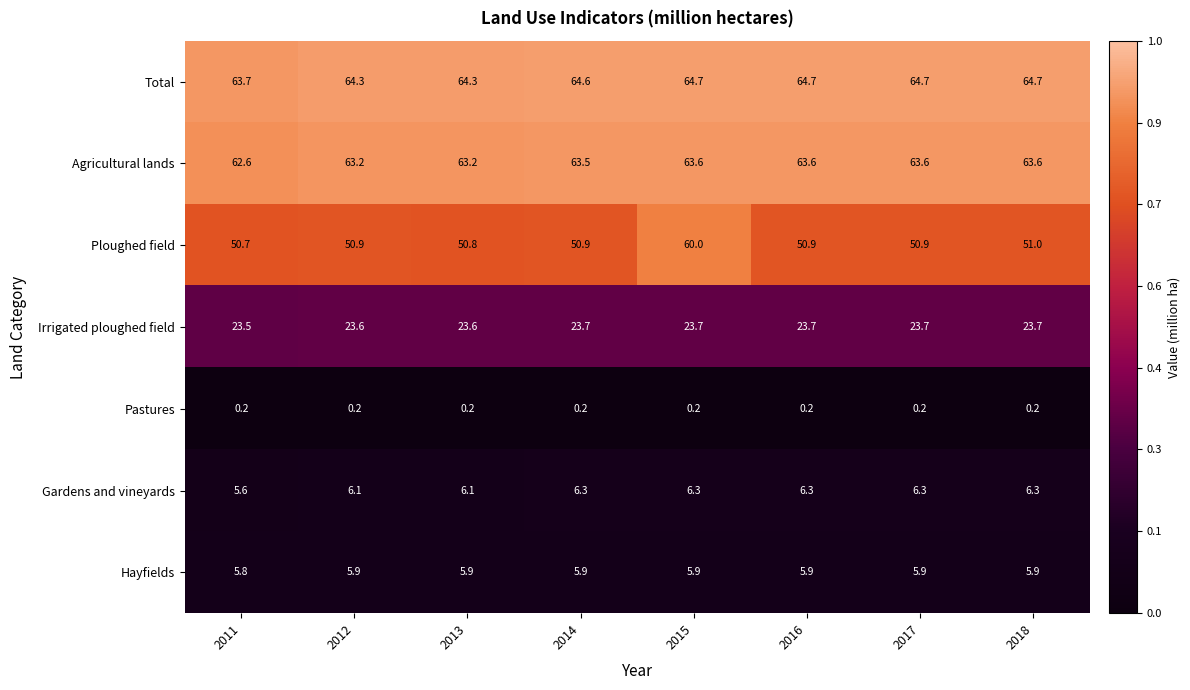

What is the sum of the Gardens and vineyards values at 2018 and 2016?

12.6